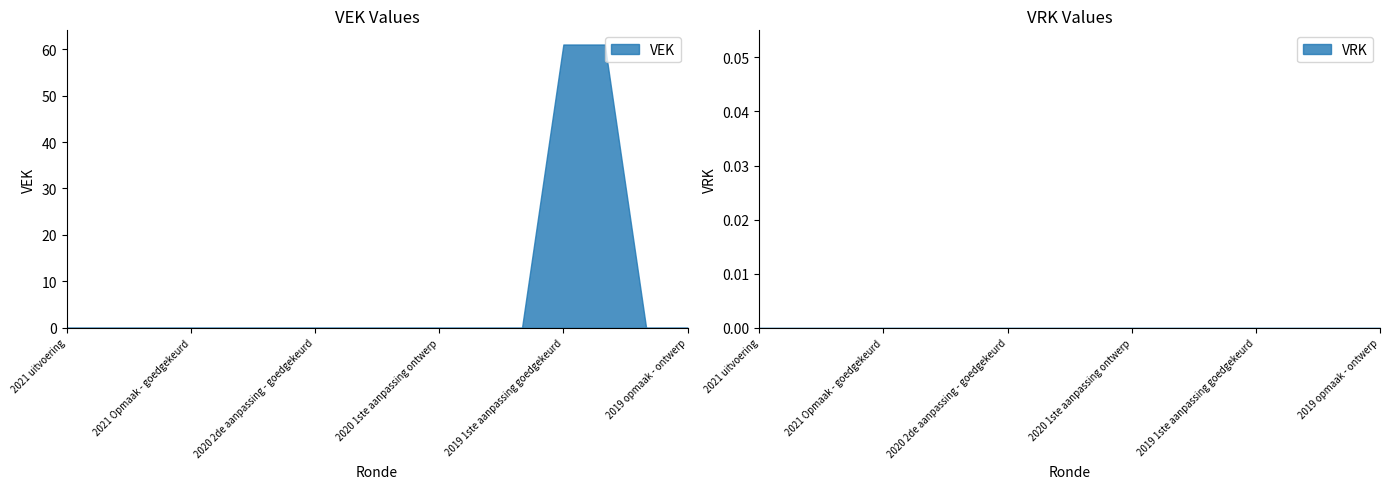

Is it true that VEK equals 0 at 2021 uitvoering?

True